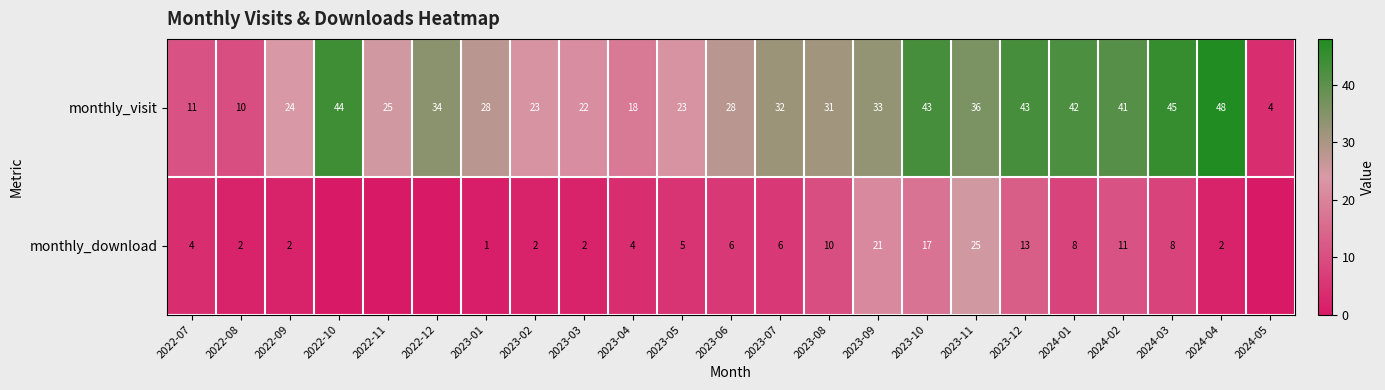

What is the difference between the maximum and minimum values in the monthly_visit series?

44